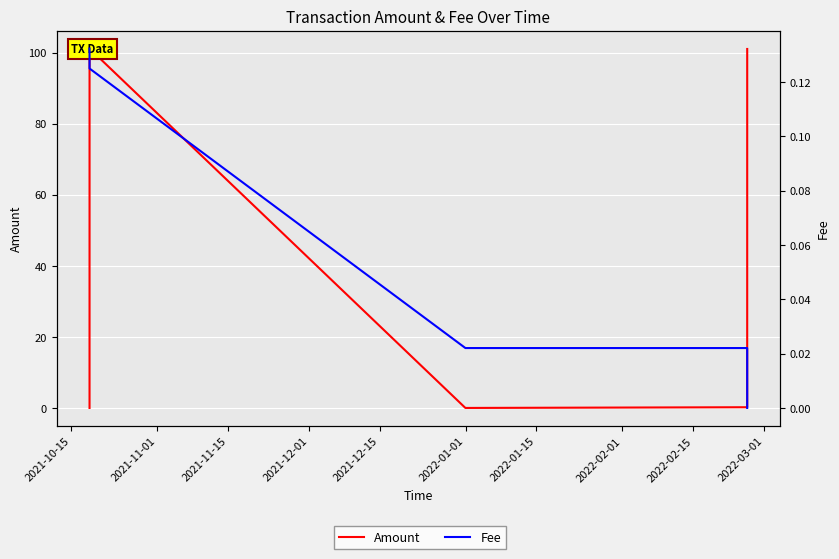

Which series ends up on top after the final intersection of Fee and Amount?

Amount